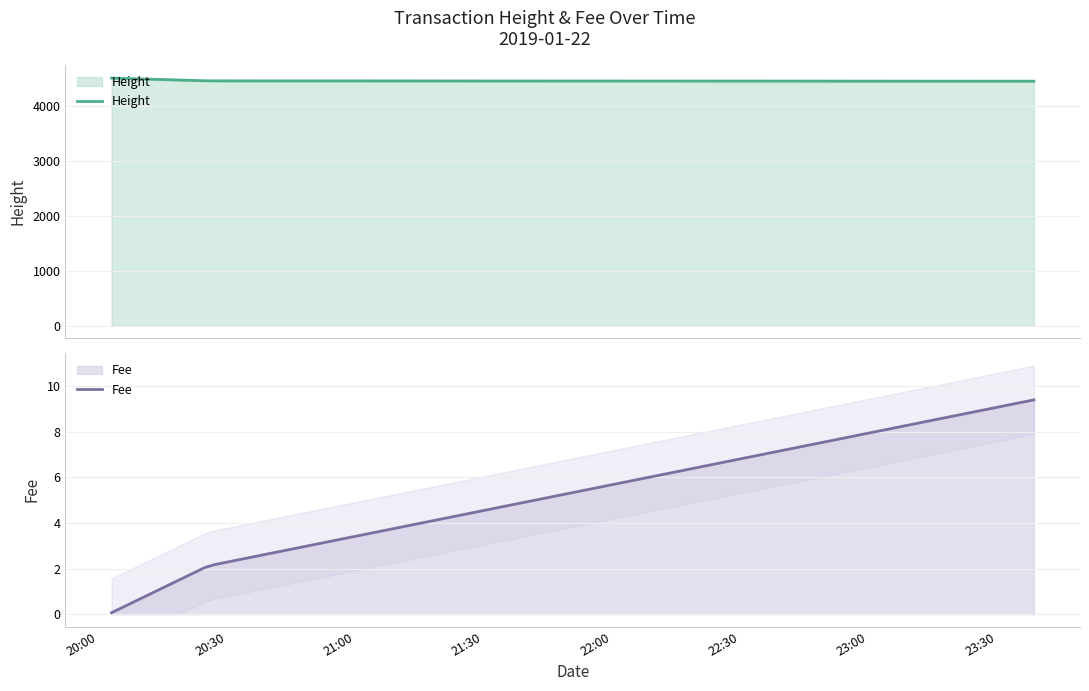

What is the difference between the maximum and second lowest values in the Height series?

51.0